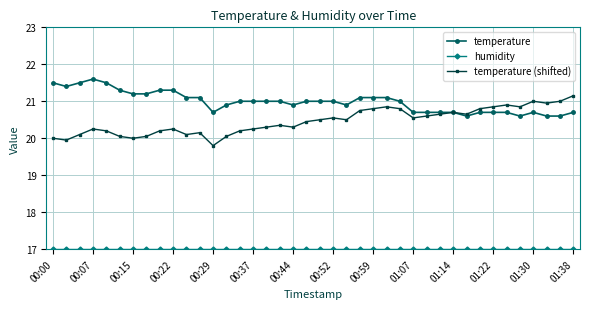

Which series has the widest spread of values?

temperature (shifted)